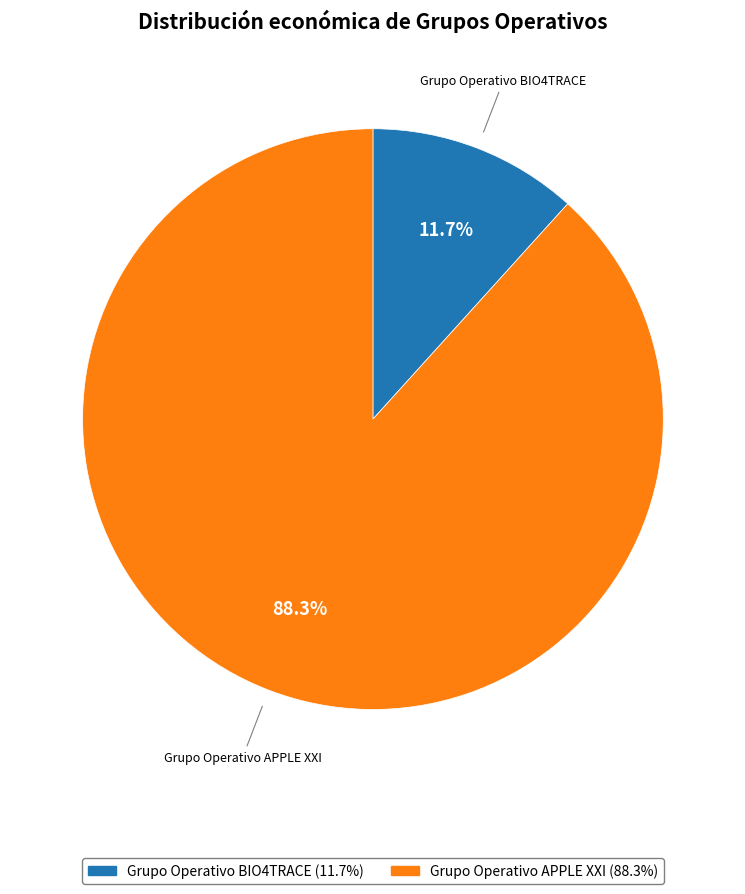

Which category has the biggest portion of the pie?

Grupo Operativo APPLE XXI